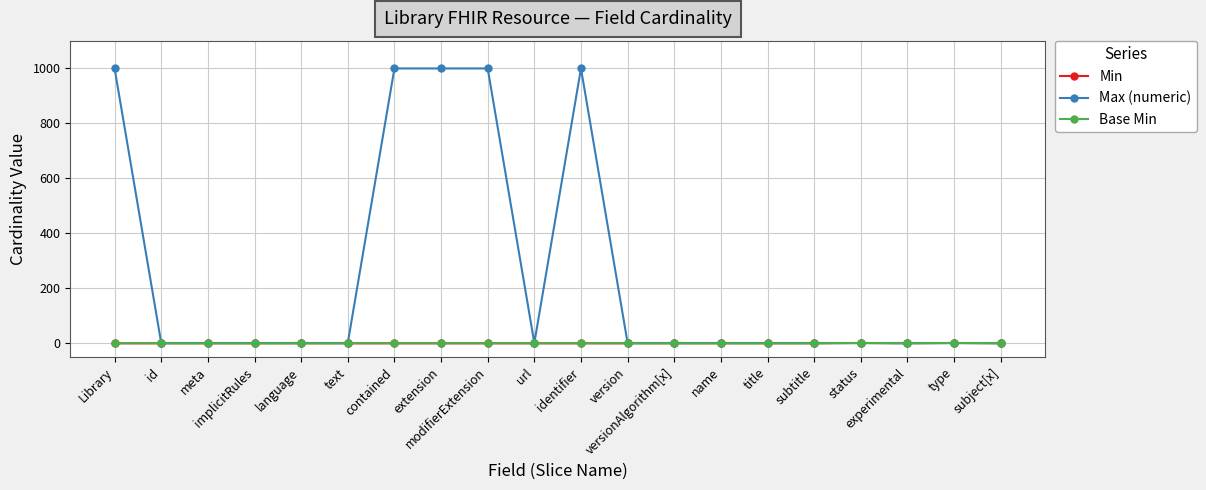

What is the label of the 11th point from the right?

url